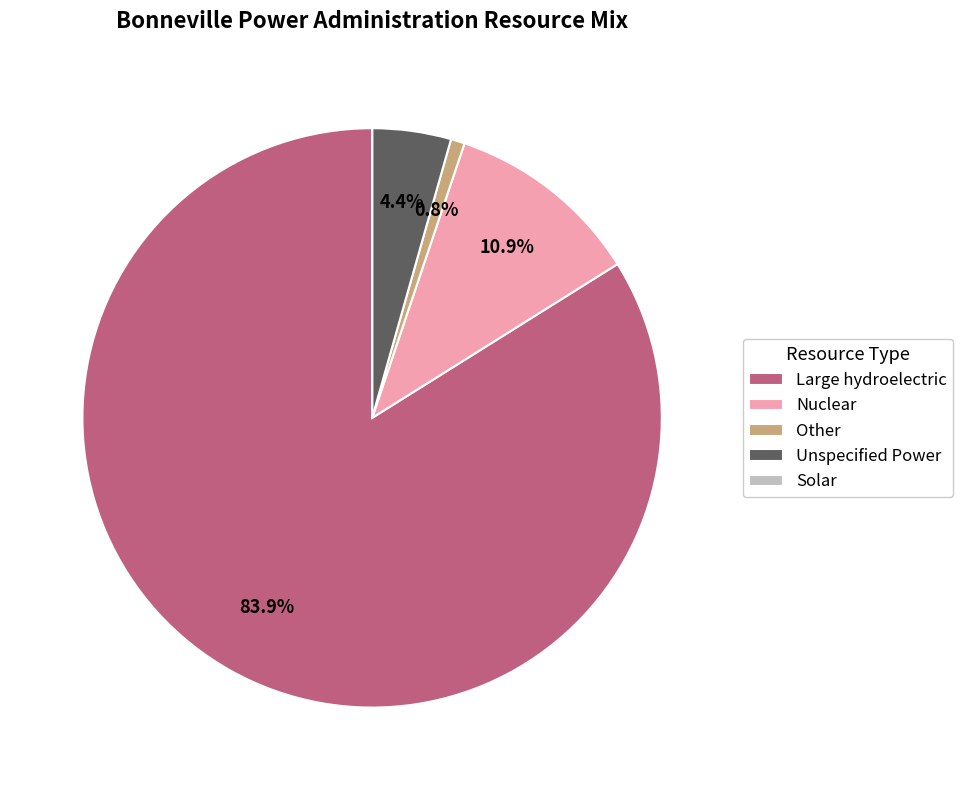

Is it true that Large hydroelectric is 84% of the pie?

True